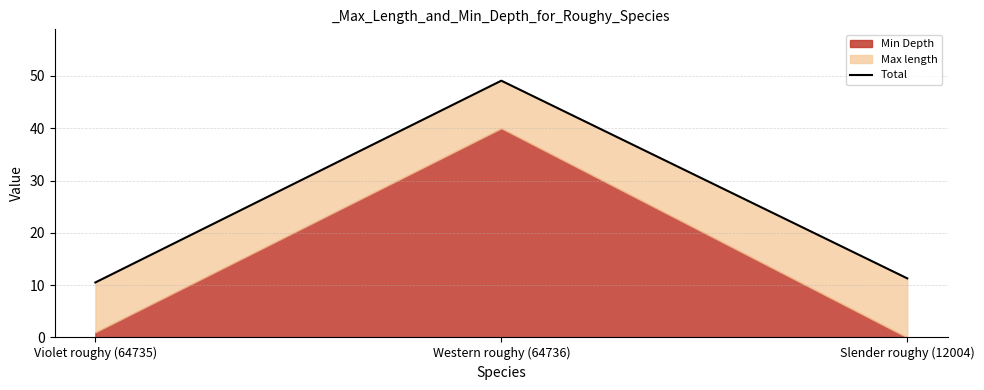

What is the smallest value displayed?

10.5